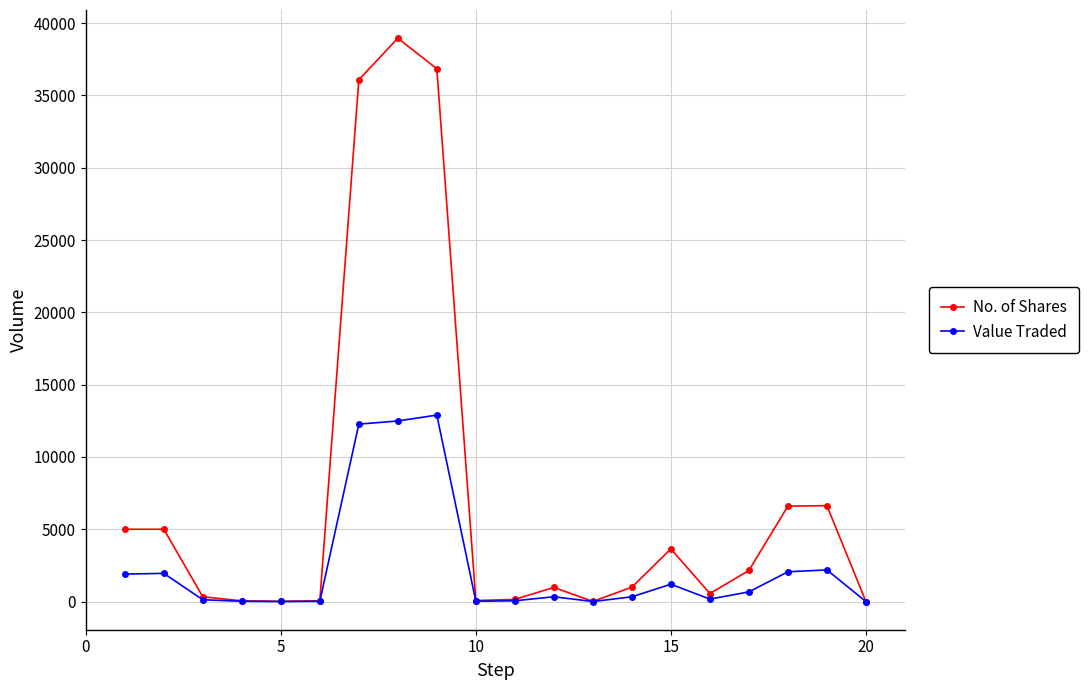

What is the maximum value shown in the chart?

38958